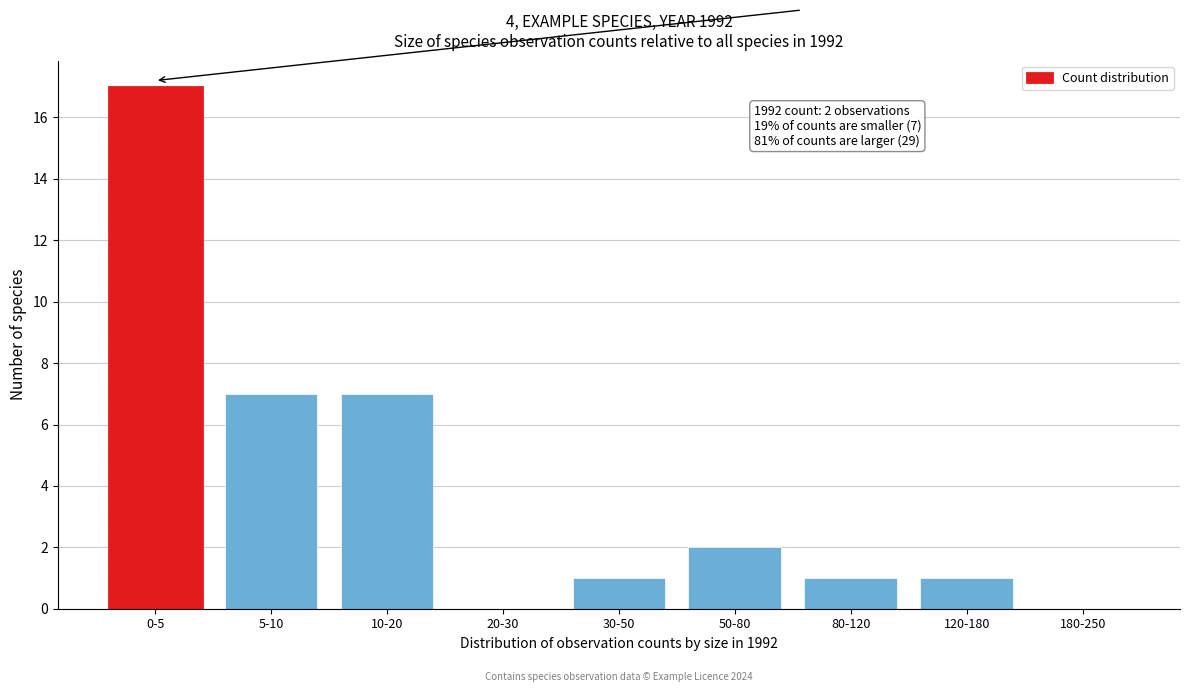

Reading left to right, list all the values displayed in this chart.

0-5=17	5-10=7	10-20=7	20-30=0	30-50=1	50-80=2	80-120=1	120-180=1	180-250=0